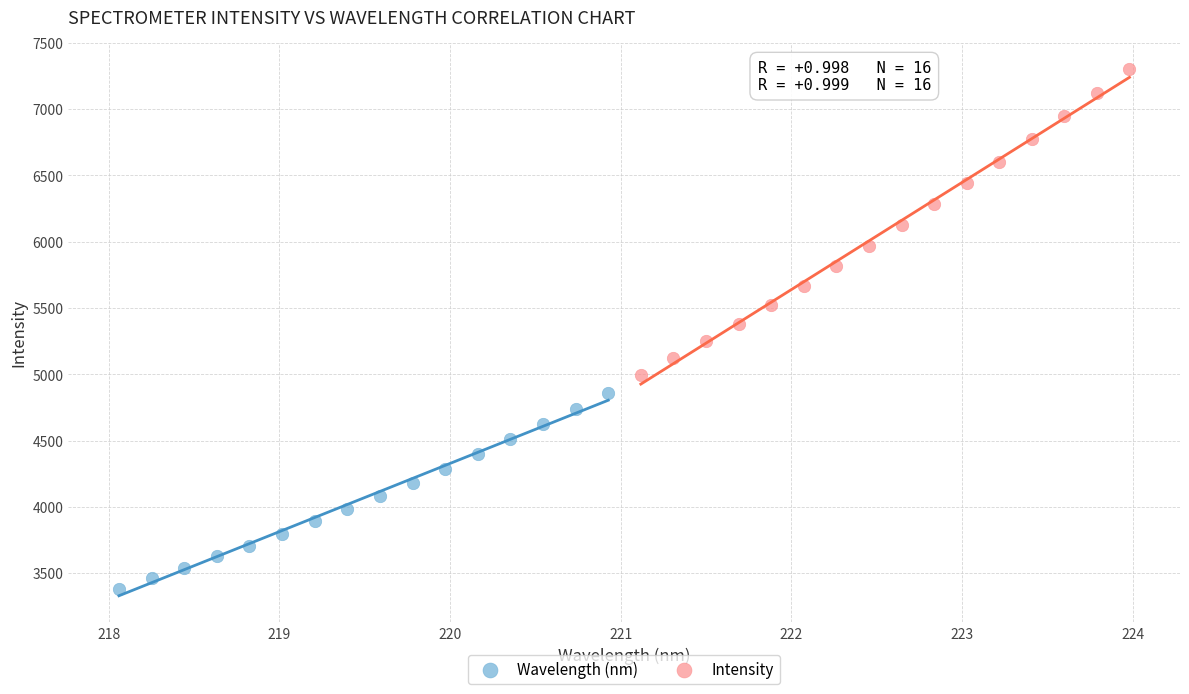

Which series contains the lowest Y value?

Wavelength (nm)